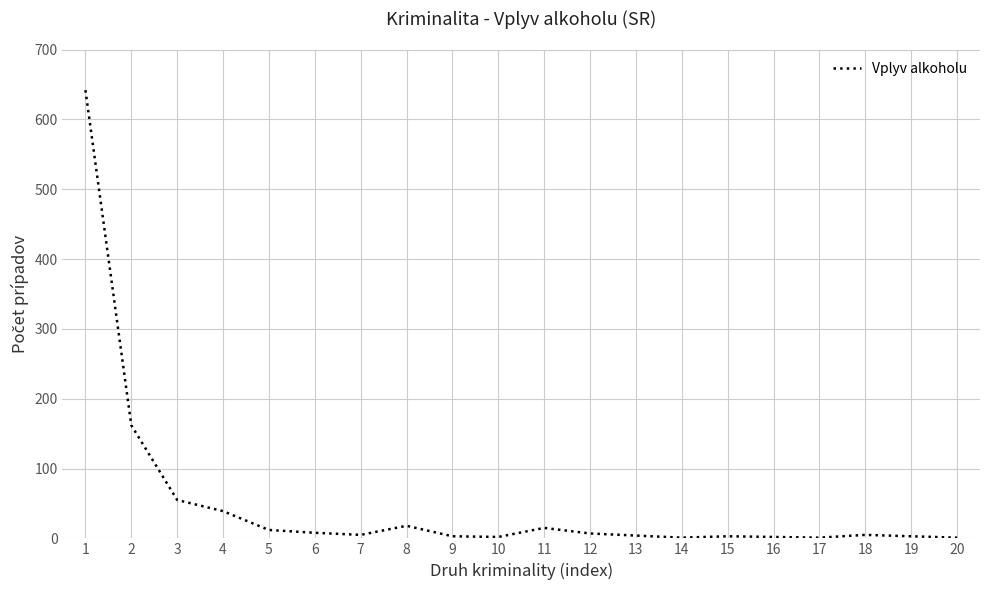

What is the greatest value displayed?

642